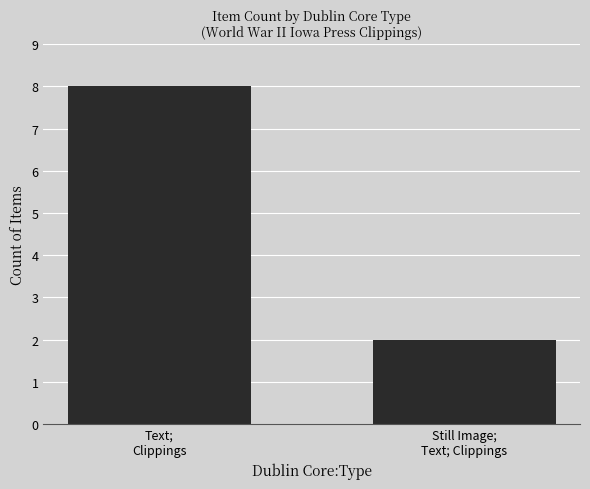

What is the label of the 2nd bar from the left?

Still Image;
Text; Clippings